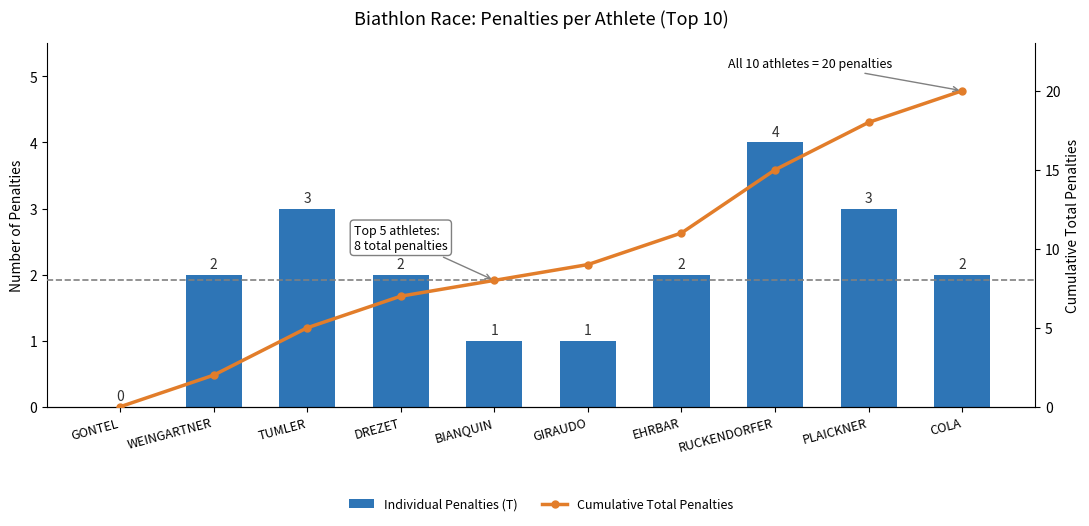

True or false: Individual Penalties (T) has a value of 3 at TUMLER.

True